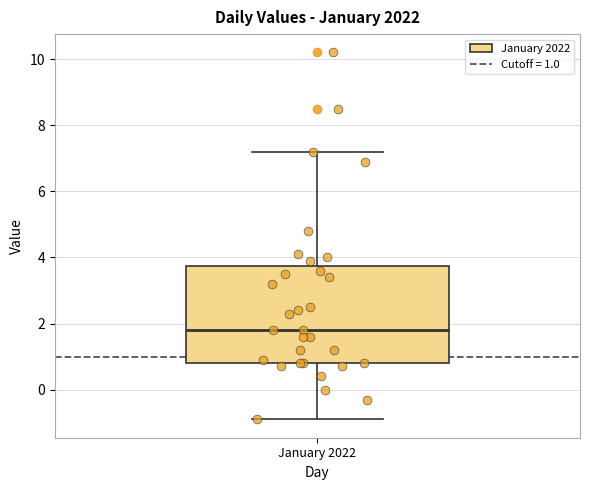

Transcribe this box plot: give where the median line is, the range the box spans, and where the two whiskers end, as read against the y-axis. The values are not printed on the chart, so give them approximately, as read against the axis.

median 1.8, box 0.8 to 3.8, whiskers -0.8 to 7.2